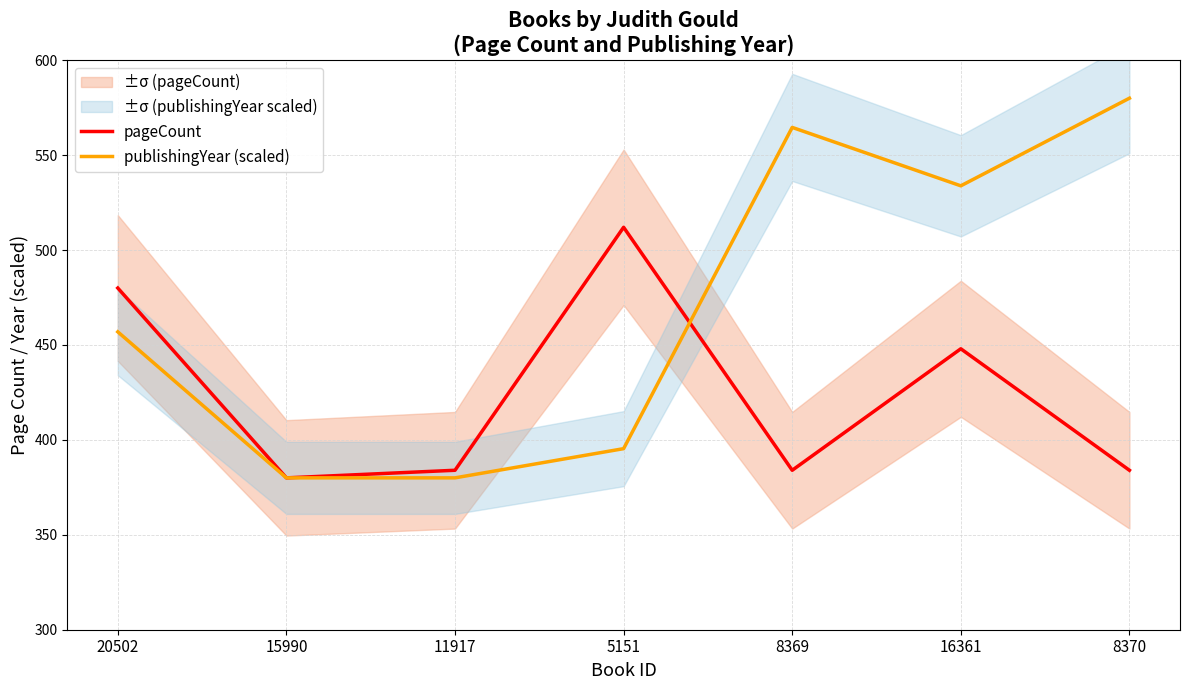

In pageCount, how many points are higher than both neighbors (excluding endpoints)?

2